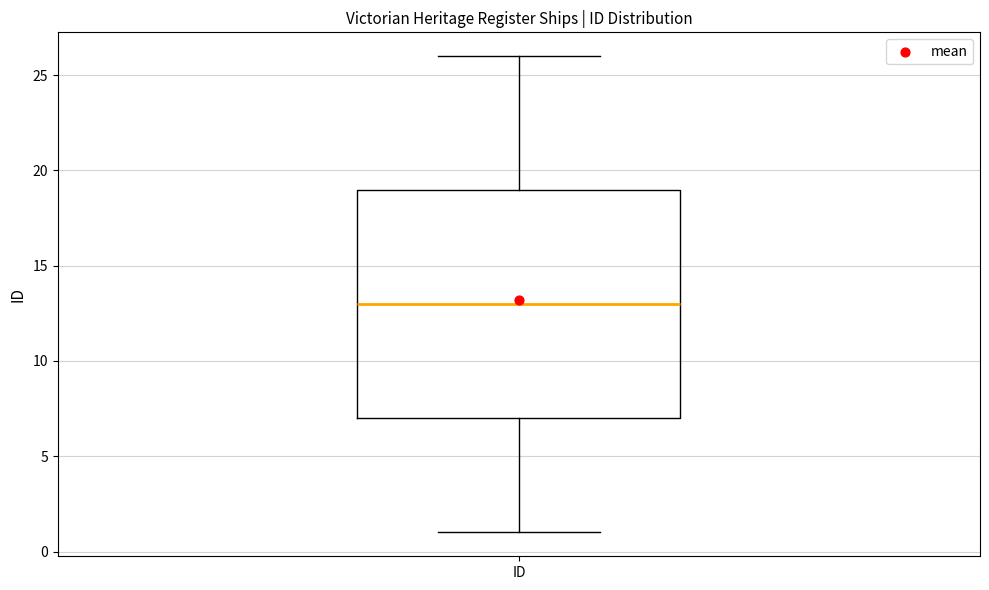

Where does the upper whisker of the box for ID end on the y-axis? The values are not printed on the chart, so give them approximately, as read against the axis.

26